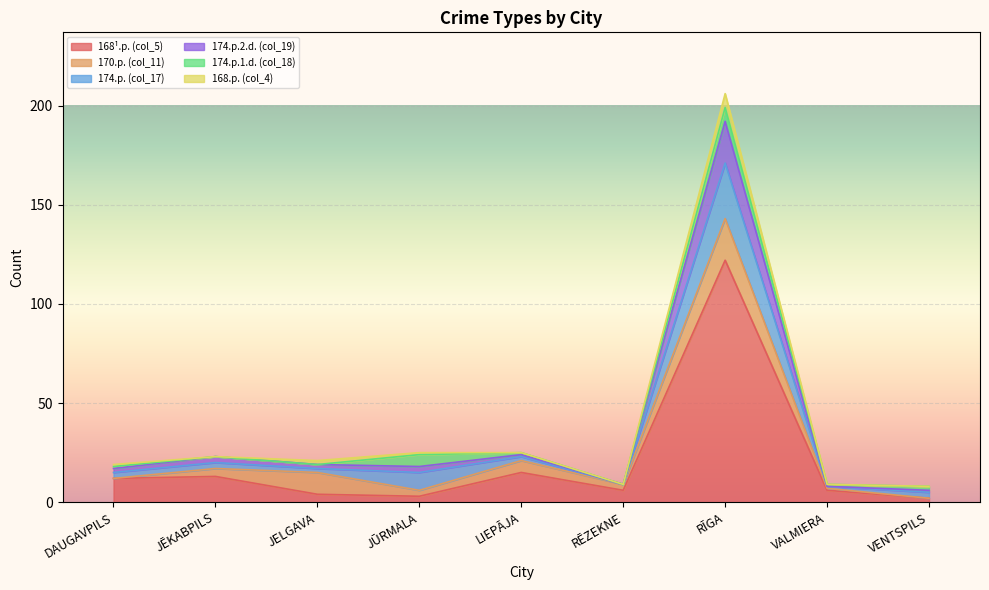

True or false: 174.p.2.d. (col_19) has a value of 3 at JĒKABPILS.

True